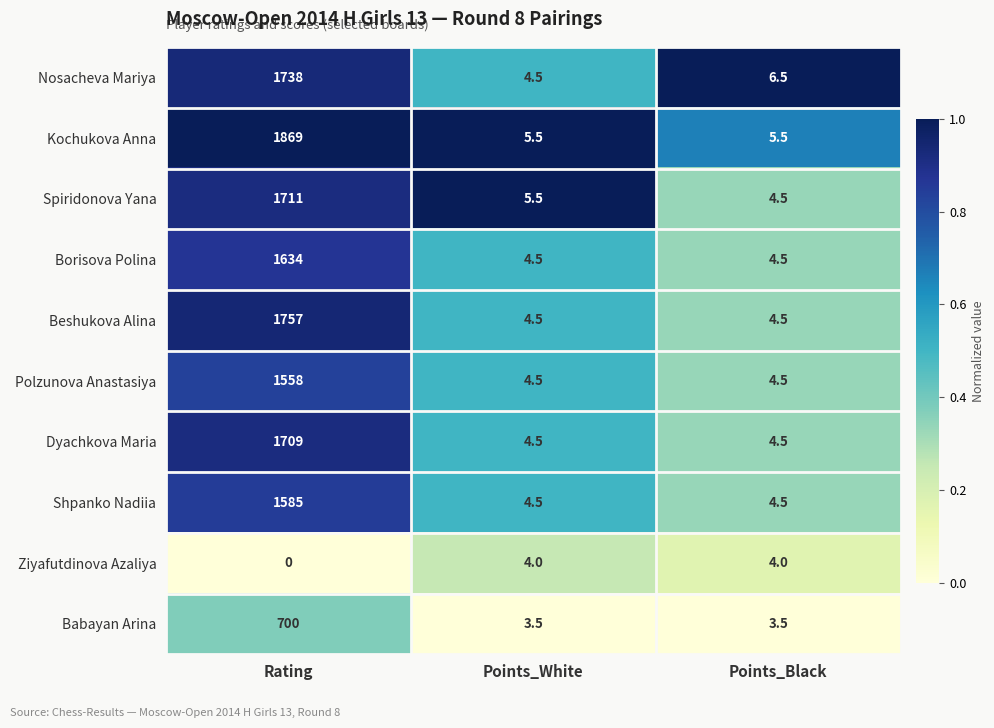

What is the difference between the Beshukova Alina values at Rating and Points_White?

1752.5